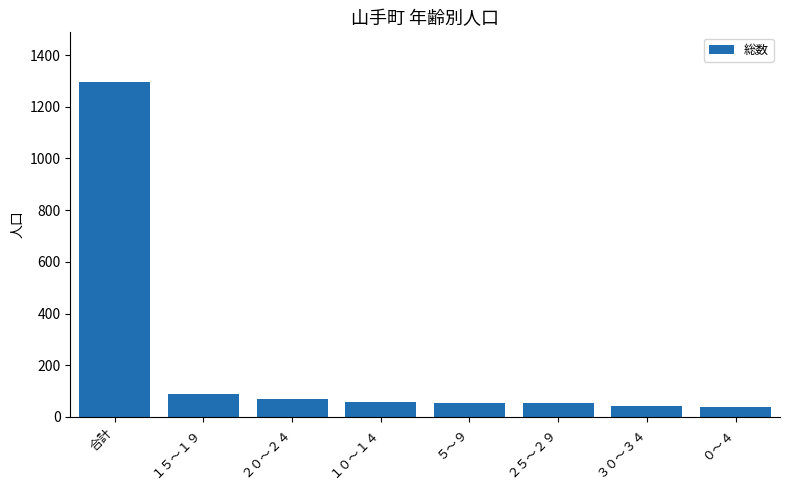

The value at ０～４ is 37. True or false?

True